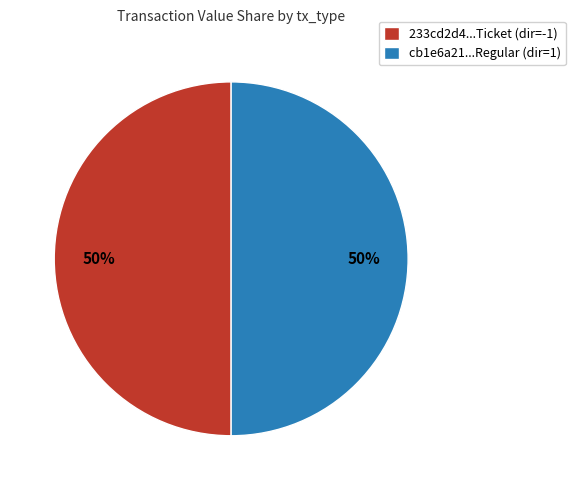

Is it true that cb1e6a21...Regular (dir=1) is 50% of the pie?

True